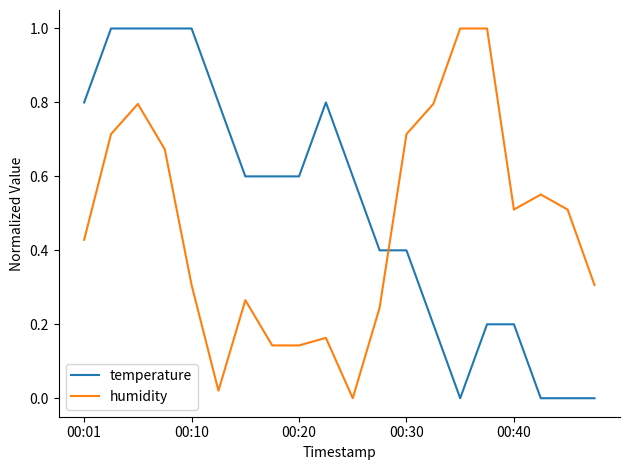

What is the difference between the maximum and minimum values in the temperature series?

1.0